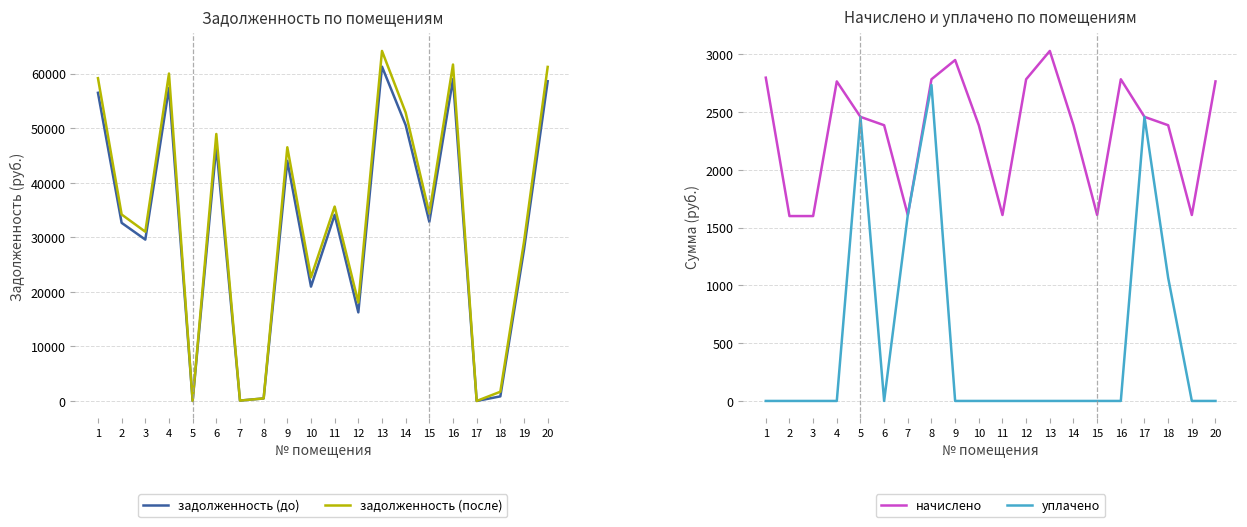

Rank the series at 16 from lowest to highest value.

уплачено, начислено, задолженность (до), задолженность (после)